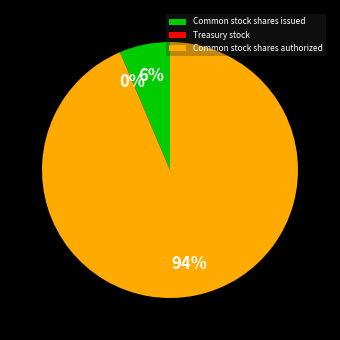

The Common stock shares authorized slice represents 94% of the pie. True or false?

True